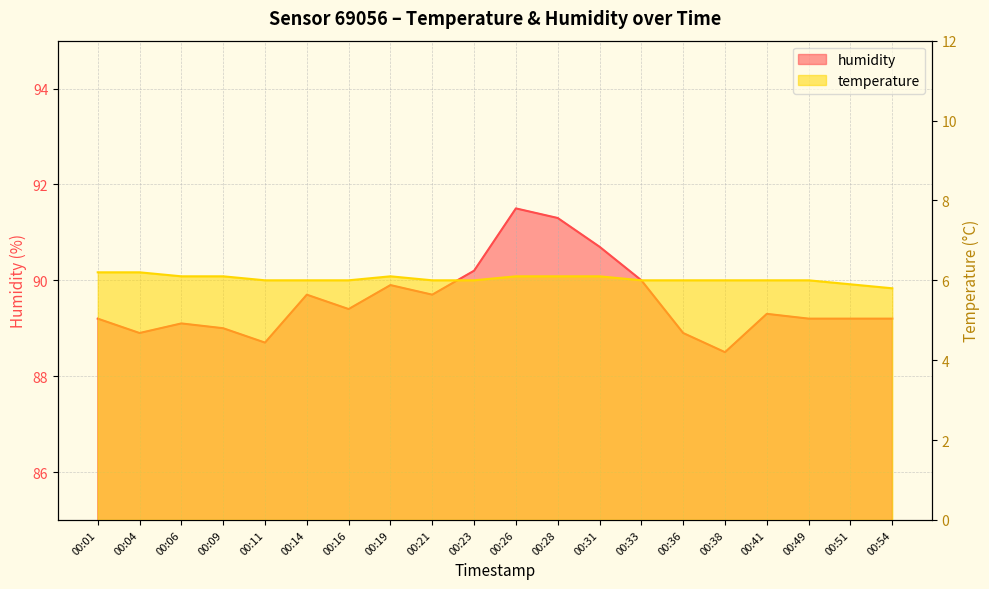

Which series has the largest total across all categories?

humidity